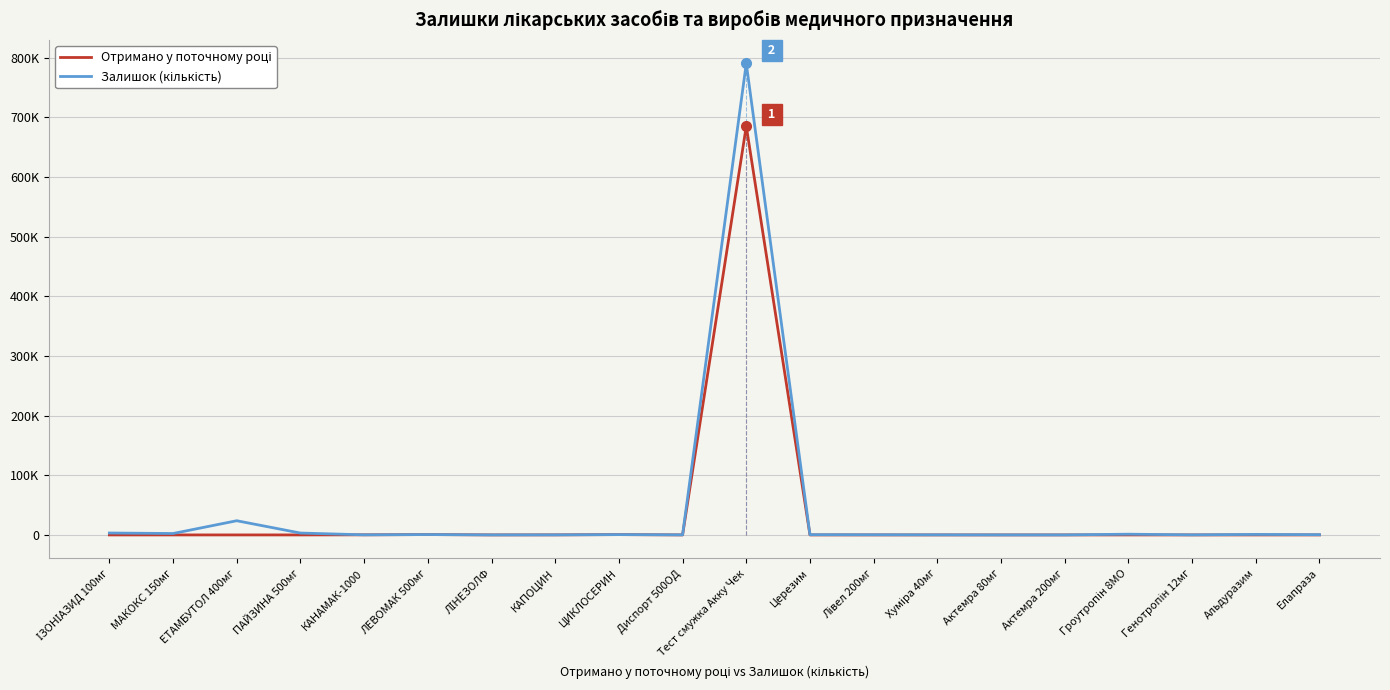

Does the chart have visible grid lines?

Yes